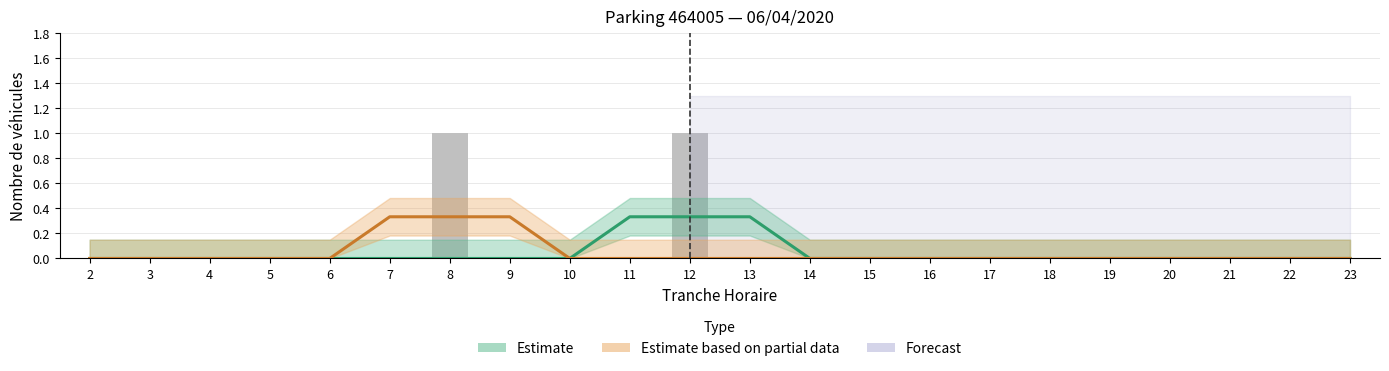

Which series changed the most between 6 and 20?

Estimate (ENTREES)